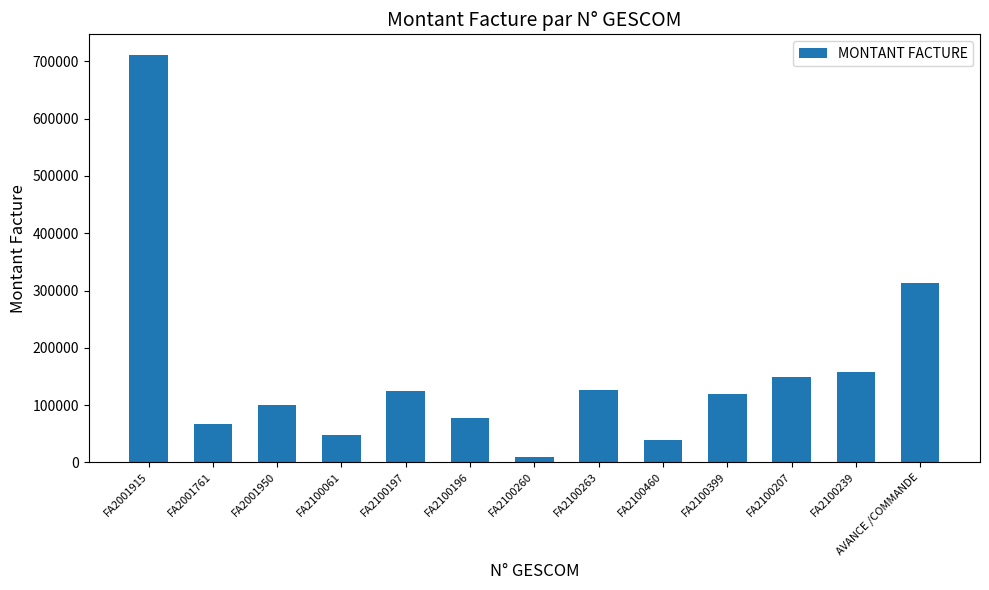

Between FA2001915 and FA2100207, which is larger?

FA2001915